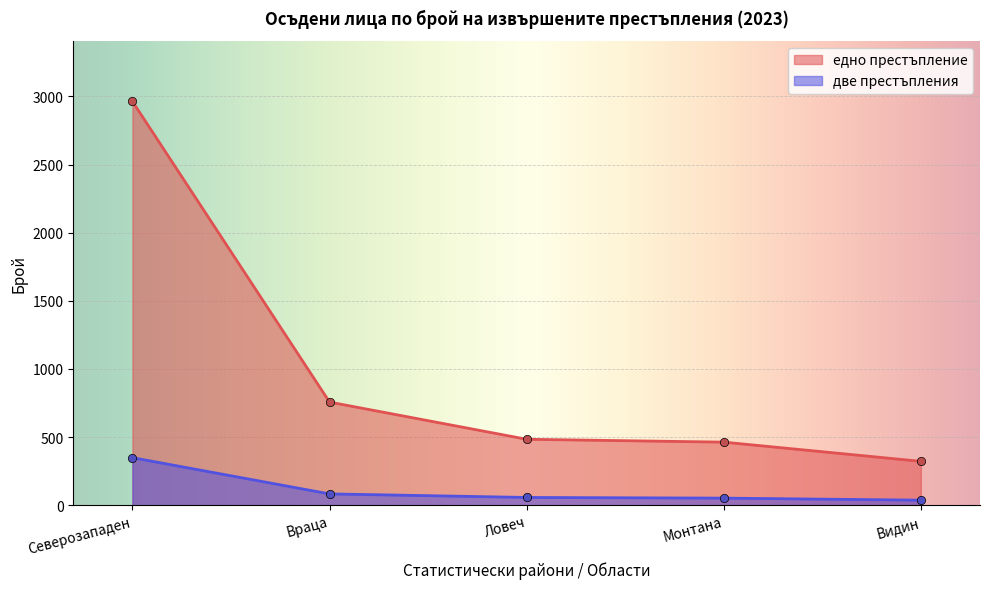

Does the chart display data point markers on the line(s)?

Yes